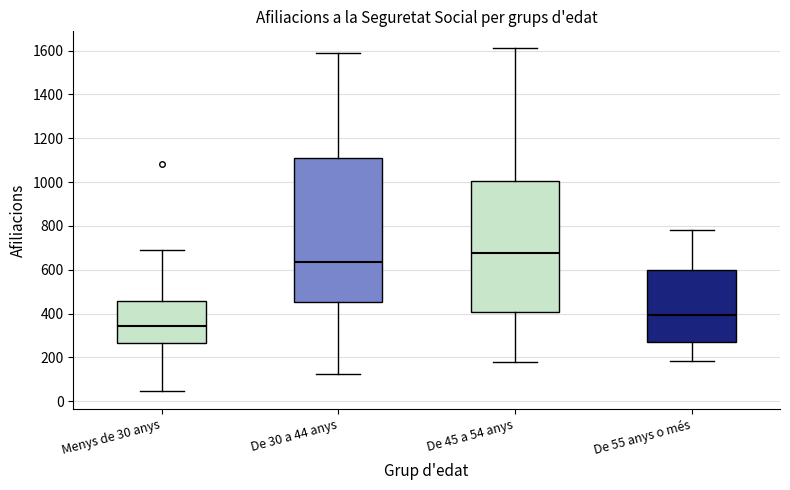

Comparing the boxes themselves (not the whiskers), which one is the tallest?

De 30 a 44 anys